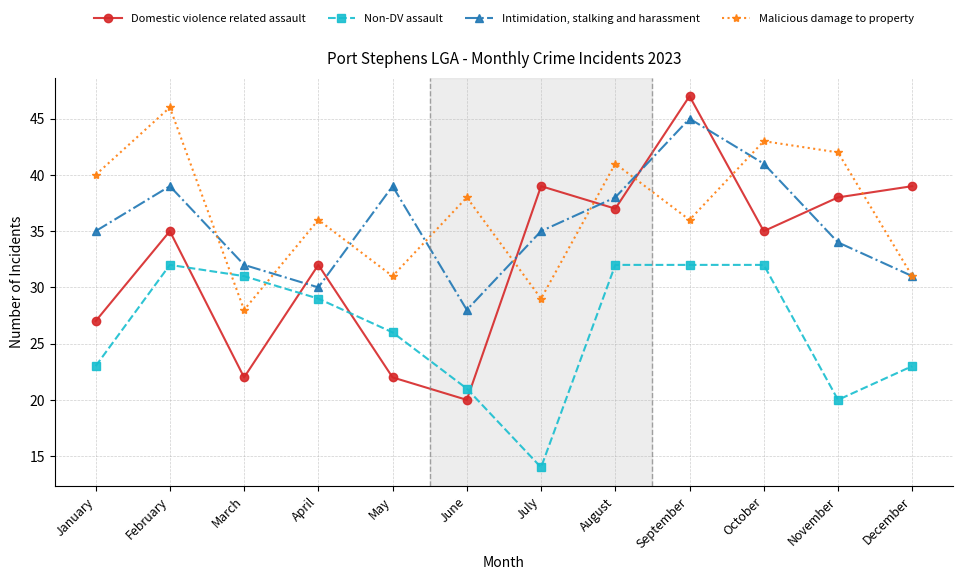

Between which two adjacent categories do Malicious damage to property and Intimidation, stalking and harassment first intersect?

February and March